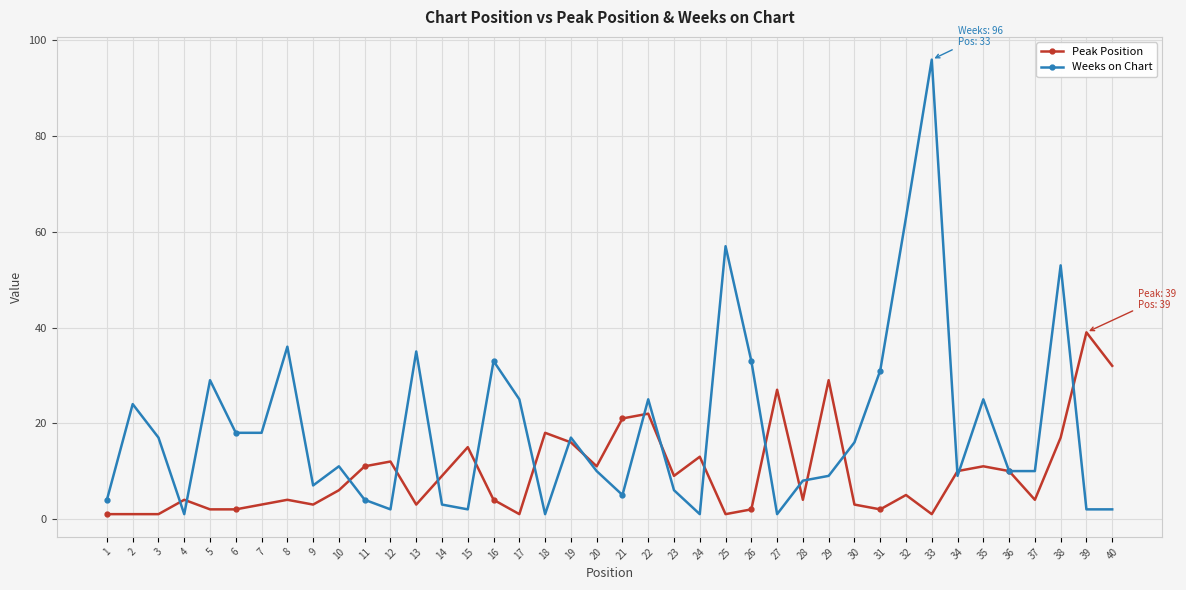

Which series has the largest range (max minus min)?

Weeks on Chart